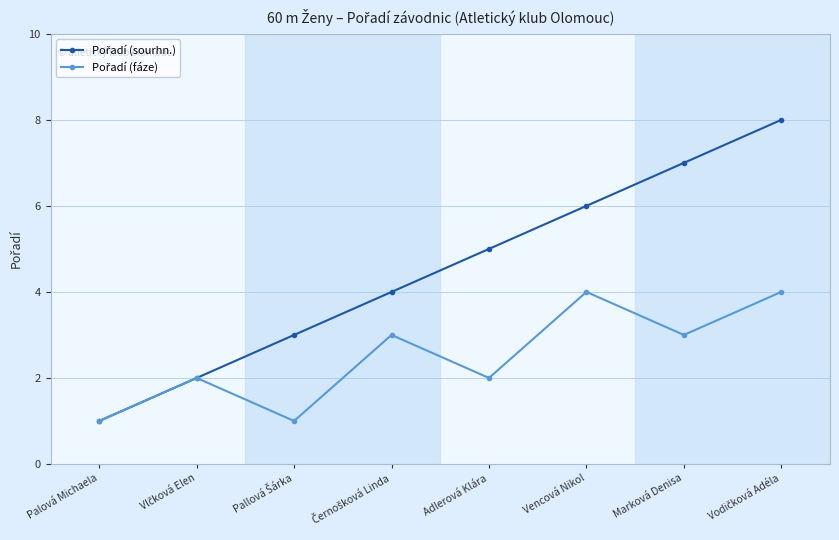

What is the spread (max minus min) of values at Marková Denisa?

4